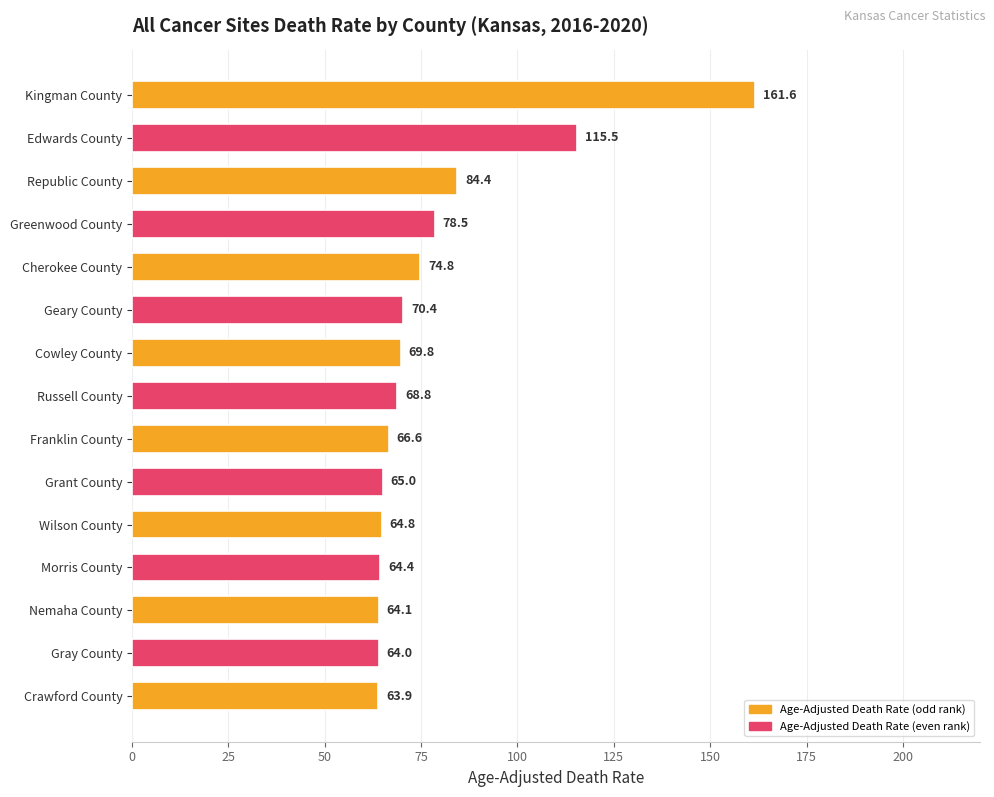

Reading top to bottom, transcribe all the data shown in this chart.

Kingman County=161.6	Edwards County=115.5	Republic County=84.4	Greenwood County=78.5	Cherokee County=74.8	Geary County=70.4	Cowley County=69.8	Russell County=68.8	Franklin County=66.6	Grant County=65.0	Wilson County=64.8	Morris County=64.4	Nemaha County=64.1	Gray County=64.0	Crawford County=63.9